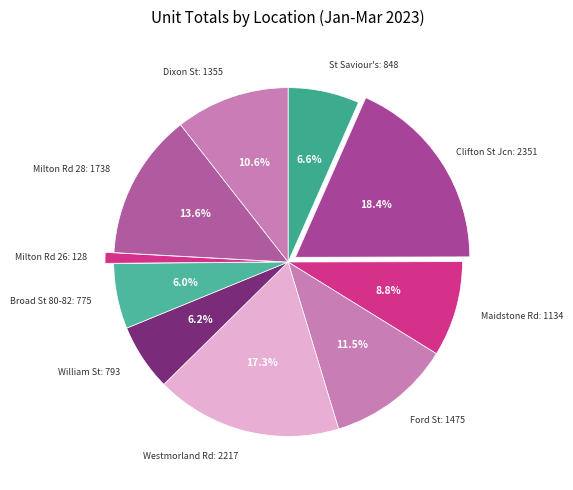

What is the smallest slice in the pie chart?

Milton Rd 26